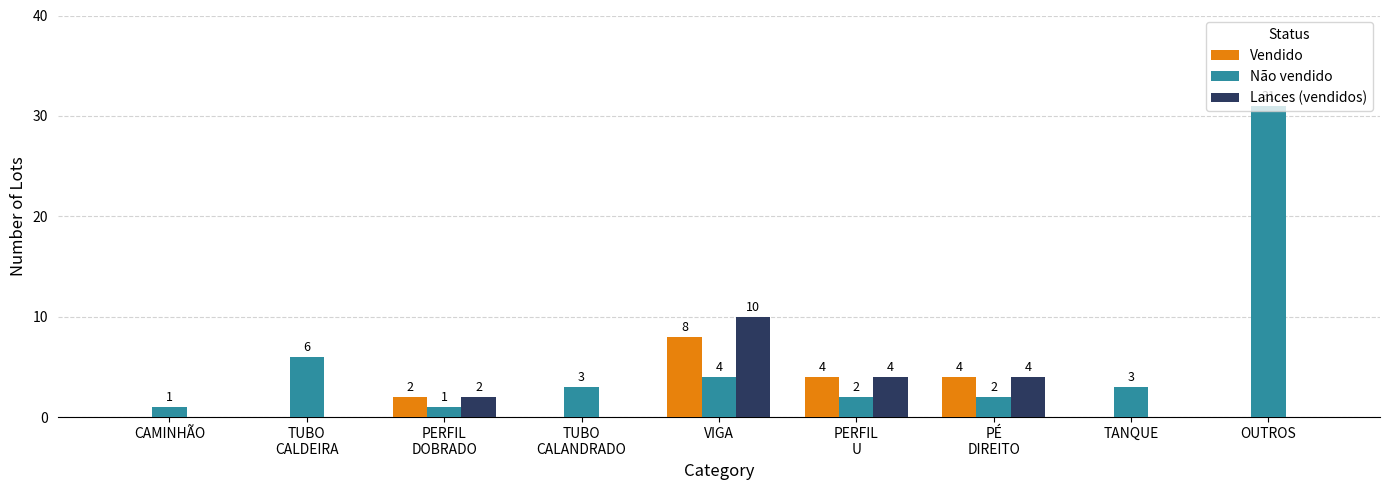

Between VIGA and TANQUE, which series saw the biggest shift?

Lances (vendidos)